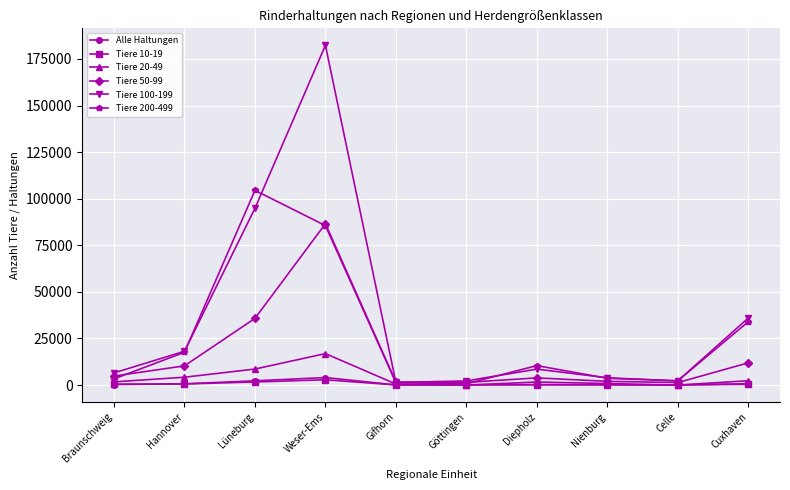

True or false: Tiere 50-99 has more than 0 interior local peaks.

True